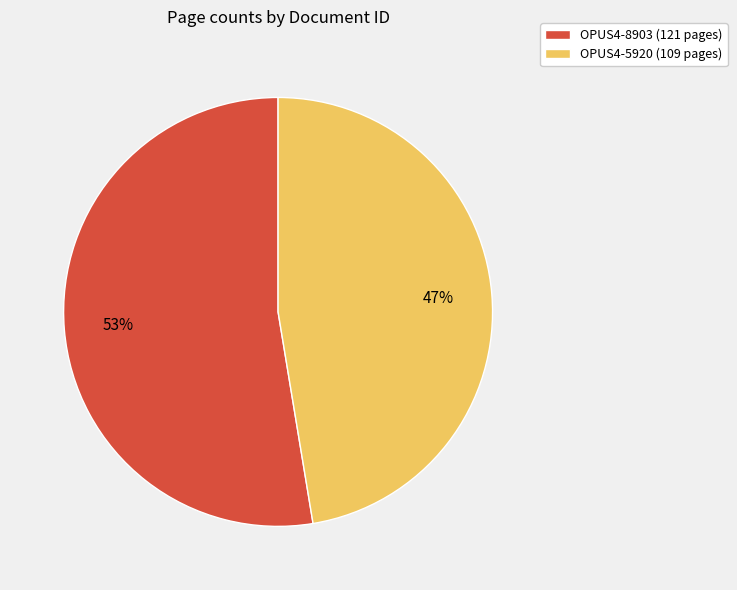

Which slice is the largest?

OPUS4-8903